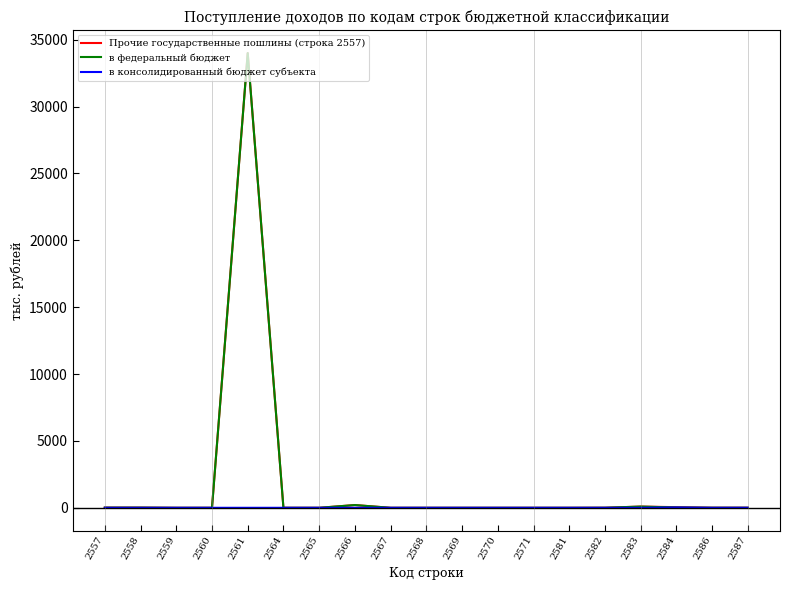

What is the difference between the second highest and minimum values in the в федеральный бюджет series?

205